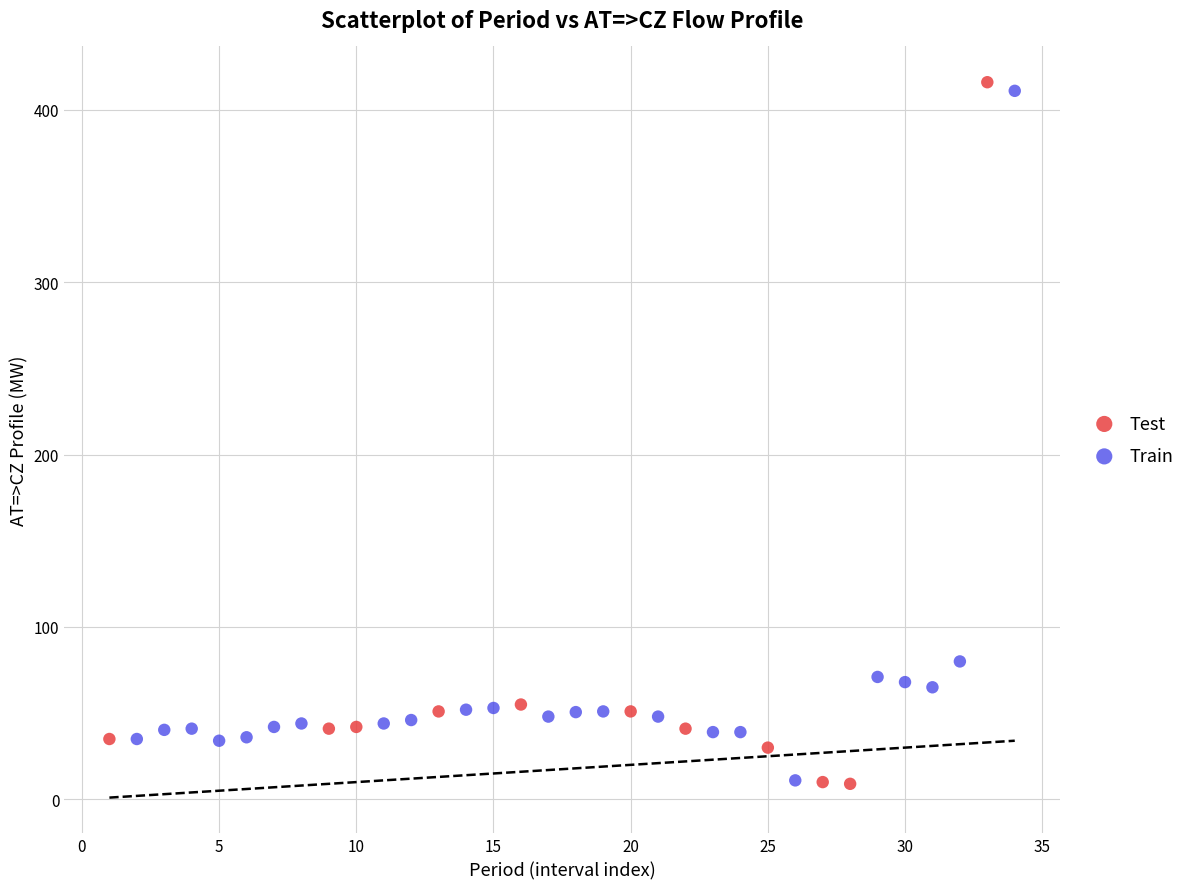

Which series has the largest Y range (max minus min)?

Test